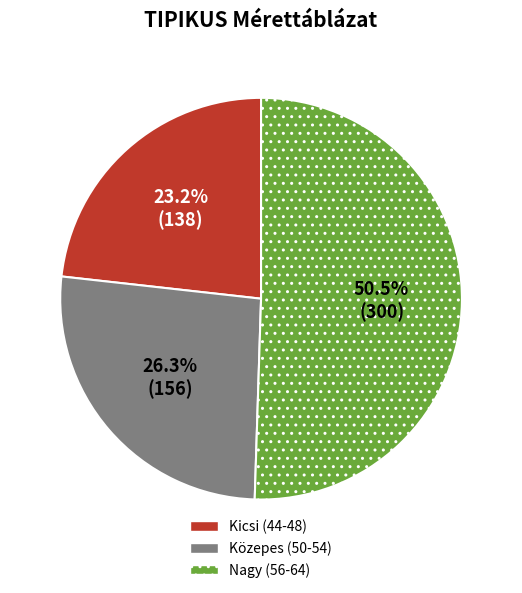

Count the number of slices in the pie.

3